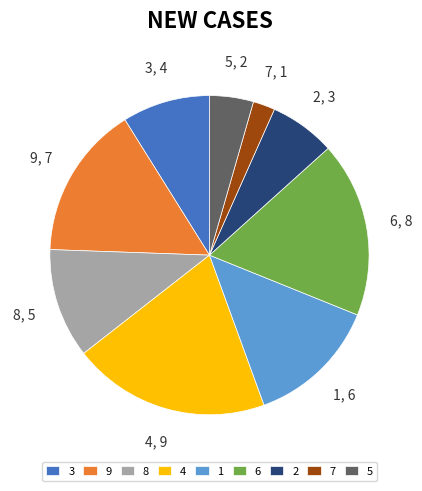

How many slices are in this pie chart?

9